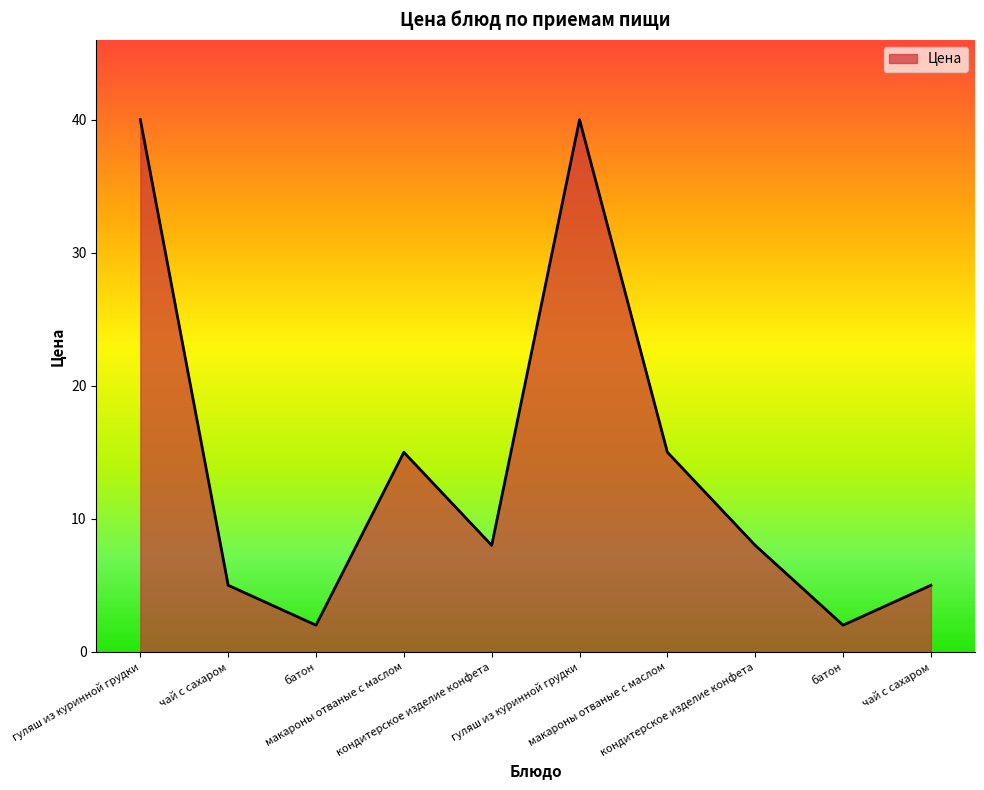

Does the chart display data point markers on the line(s)?

No